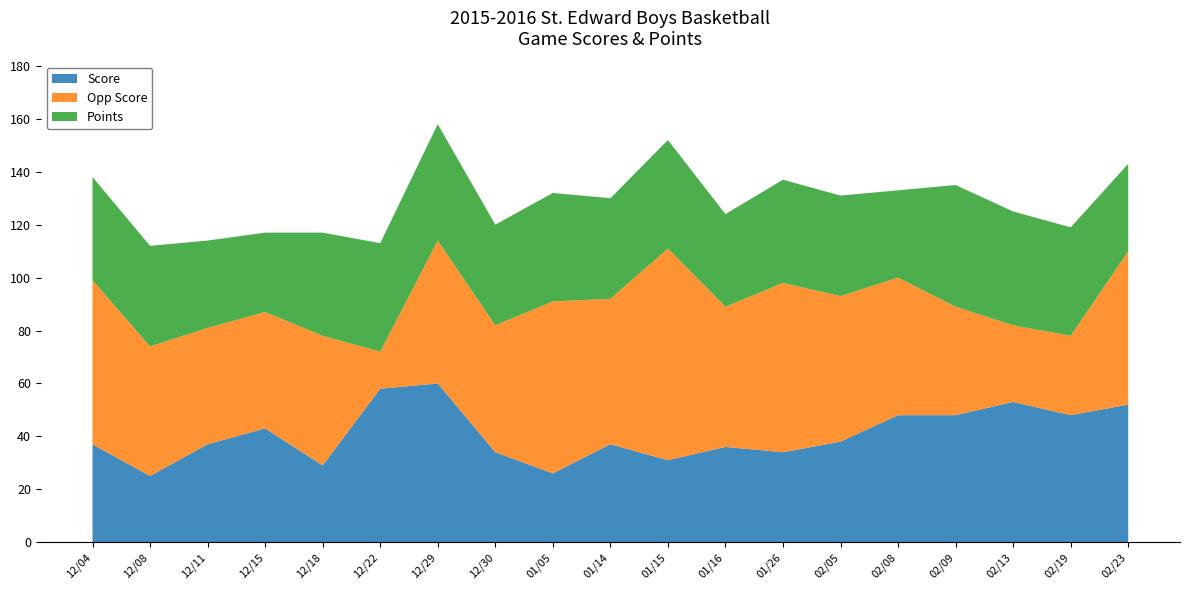

Reading left to right, extract all data points from this chart.

Score: 37	25	37	43	29	58	60	34	26	37	31	36	34	38	48	48	53	48	52
Opp Score: 62	49	44	44	49	14	54	48	65	55	80	53	64	55	52	41	29	30	58
Points: 39	38	33	30	39	41	44	38	41	38	41	35	39	38	33	46	43	41	33